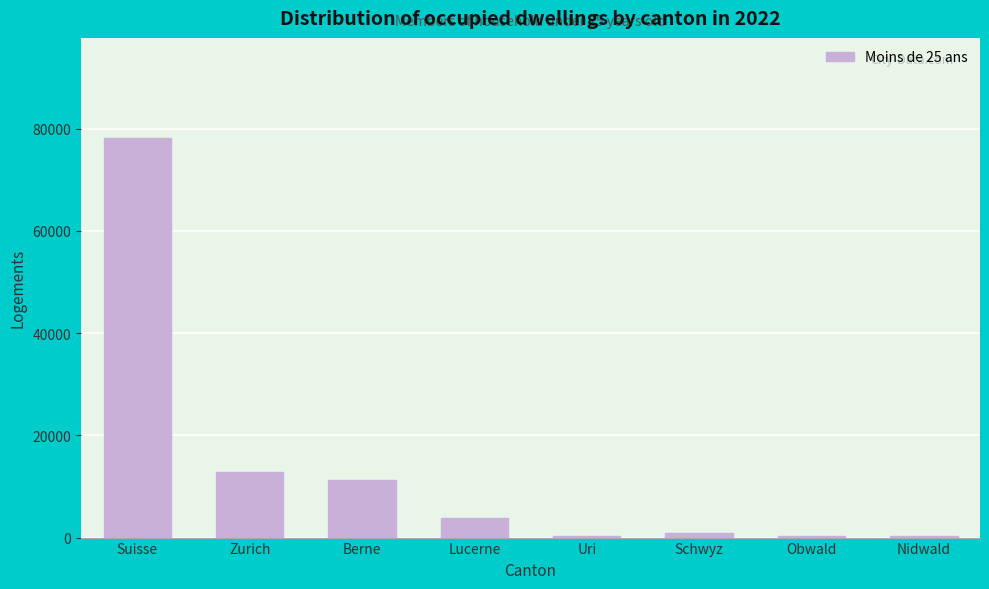

Which has a higher value, Suisse or Nidwald?

Suisse